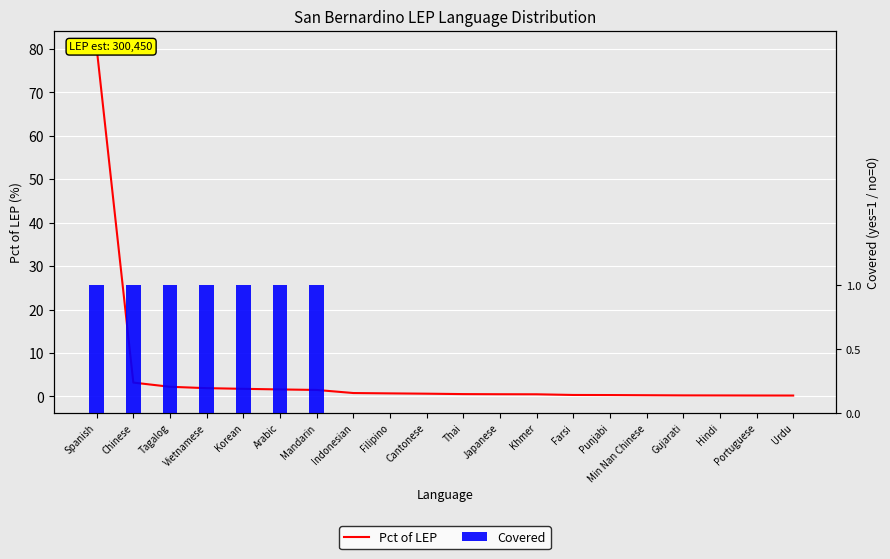

The value of Pct of LEP at Min Nan Chinese is 0.3. True or false?

False